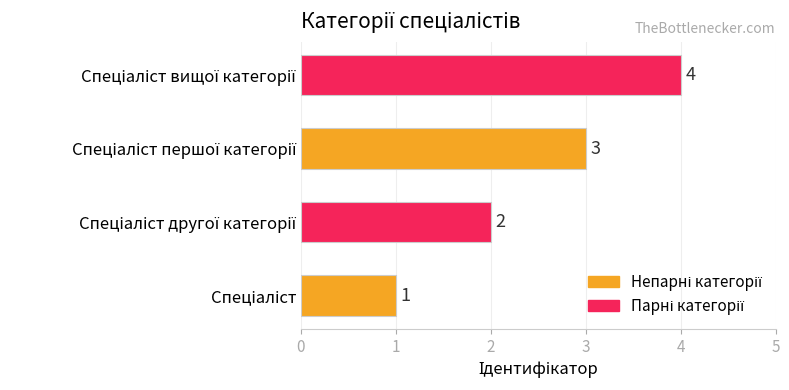

What is the maximum value shown in the chart?

4